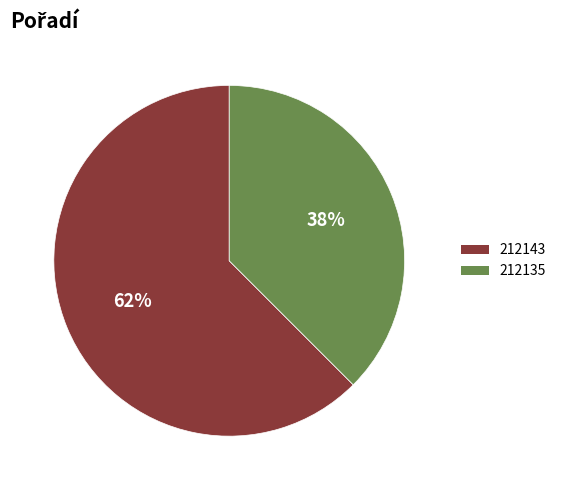

Is there any slice that represents more than half of the pie?

Yes